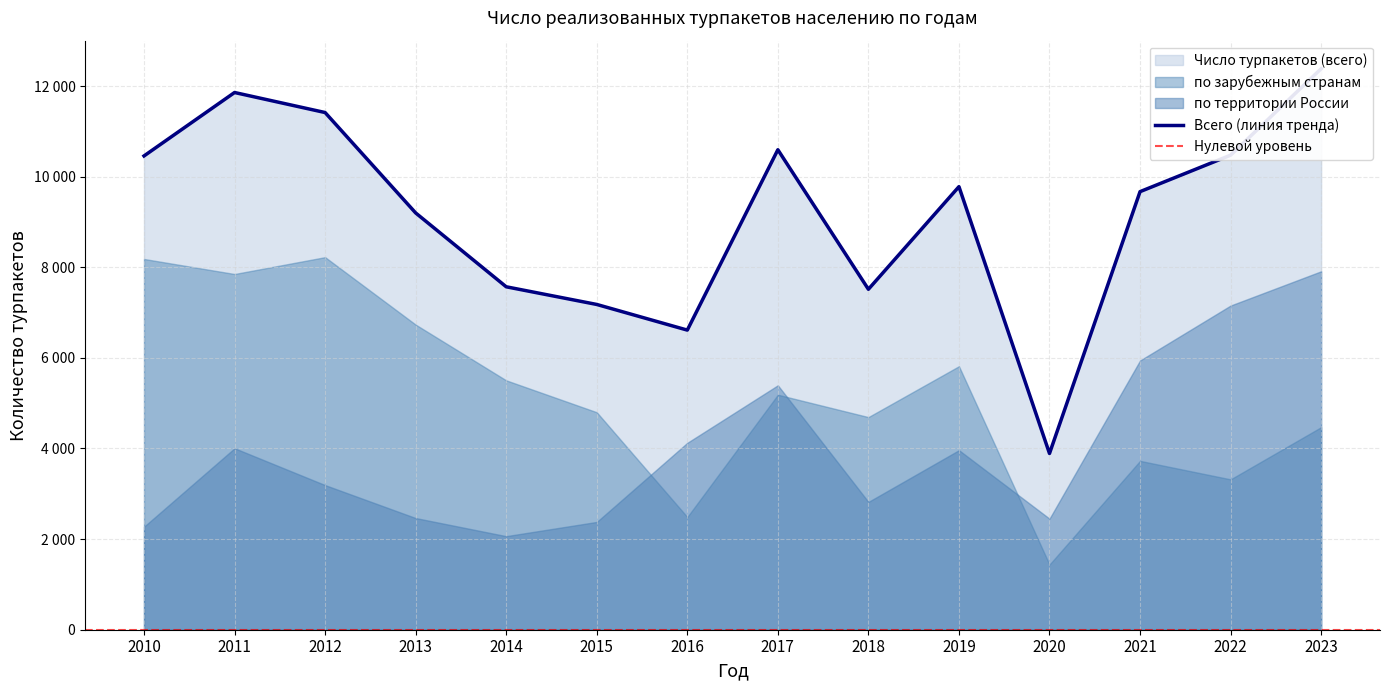

What is the lowest value of the по зарубежным странам series?

1439